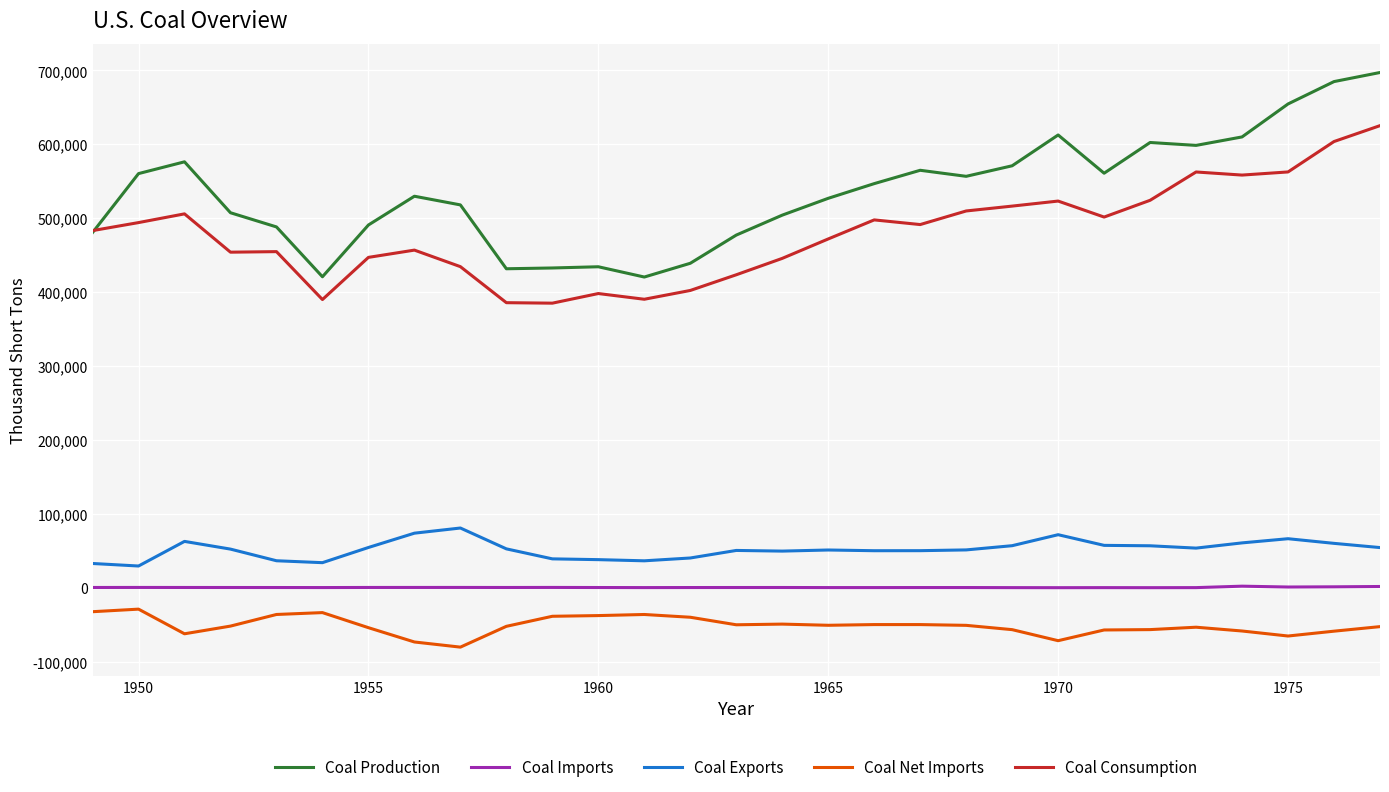

True or false: Coal Production and Coal Imports cross at least once.

False